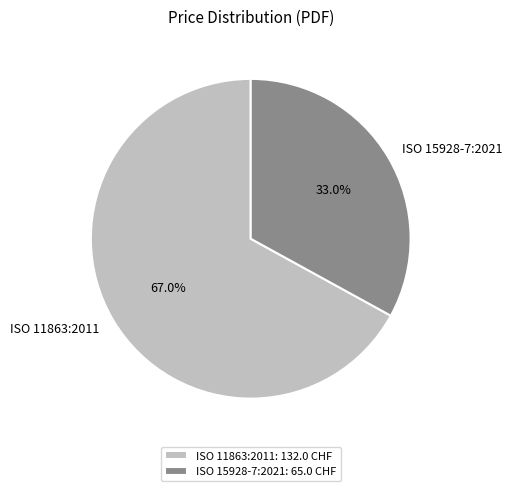

Is it true that ISO 11863:2011 is 67% of the pie?

True